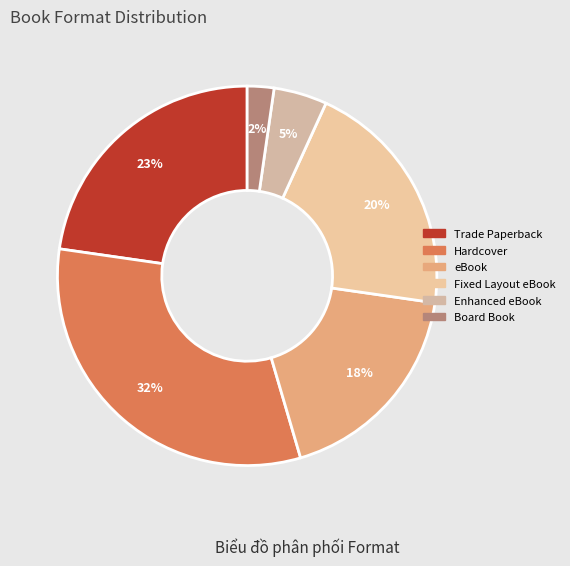

To the nearest percent, what is the average slice percentage?

17%